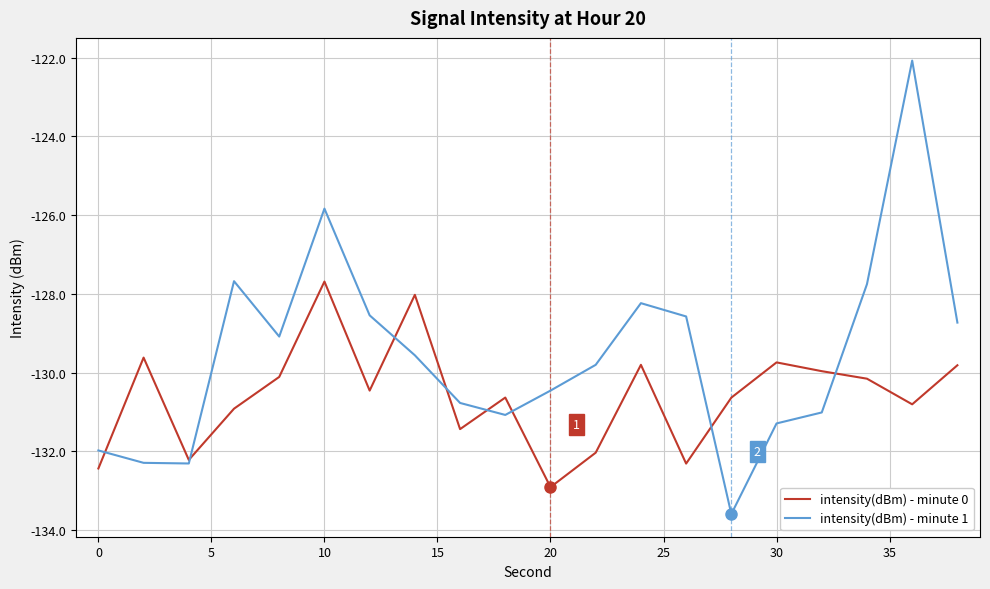

How many times do intensity(dBm) - minute 0 and intensity(dBm) - minute 1 cross each other?

8